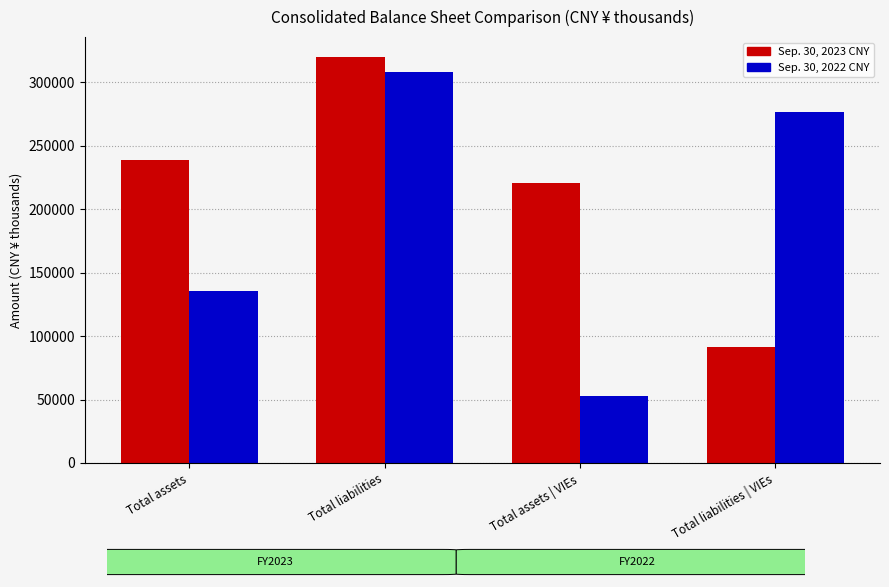

How many categories are shown in the chart?

4